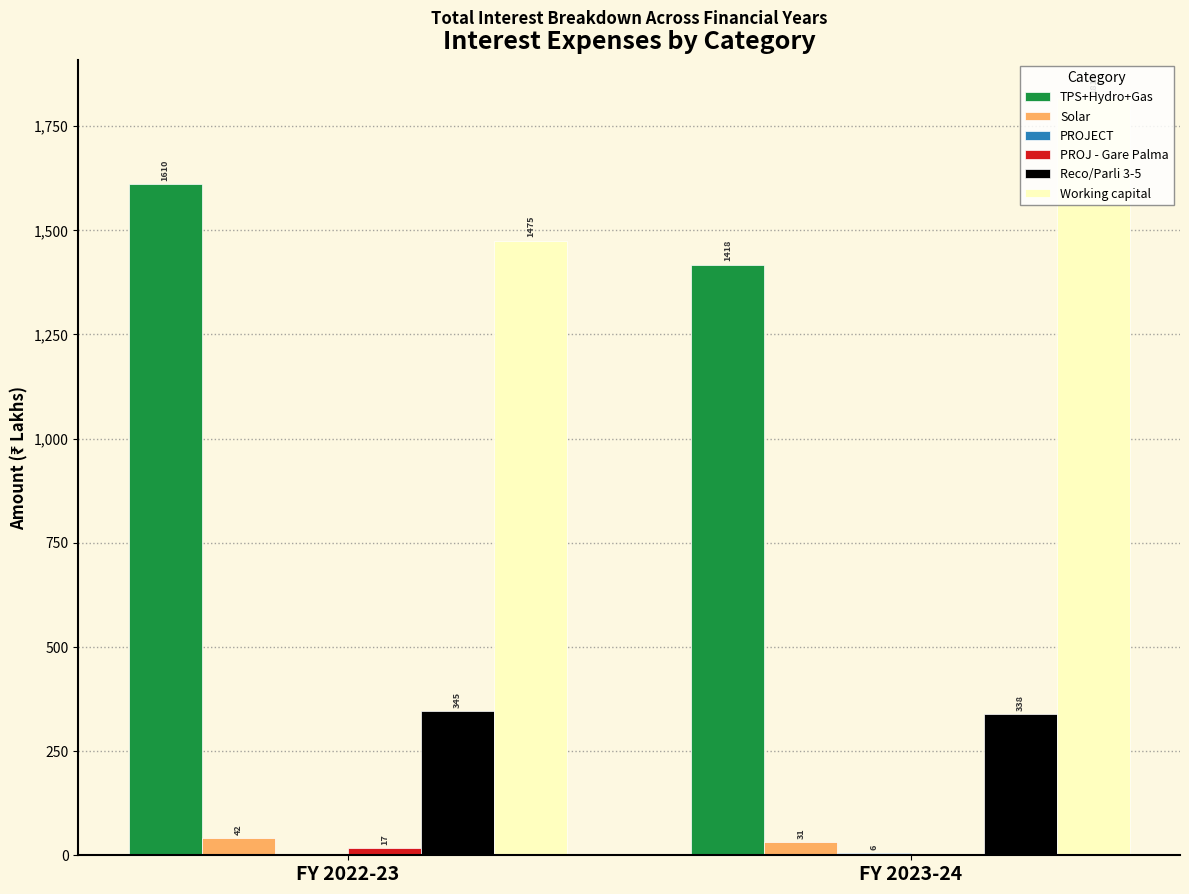

Which series has the largest total across all categories?

Working capital